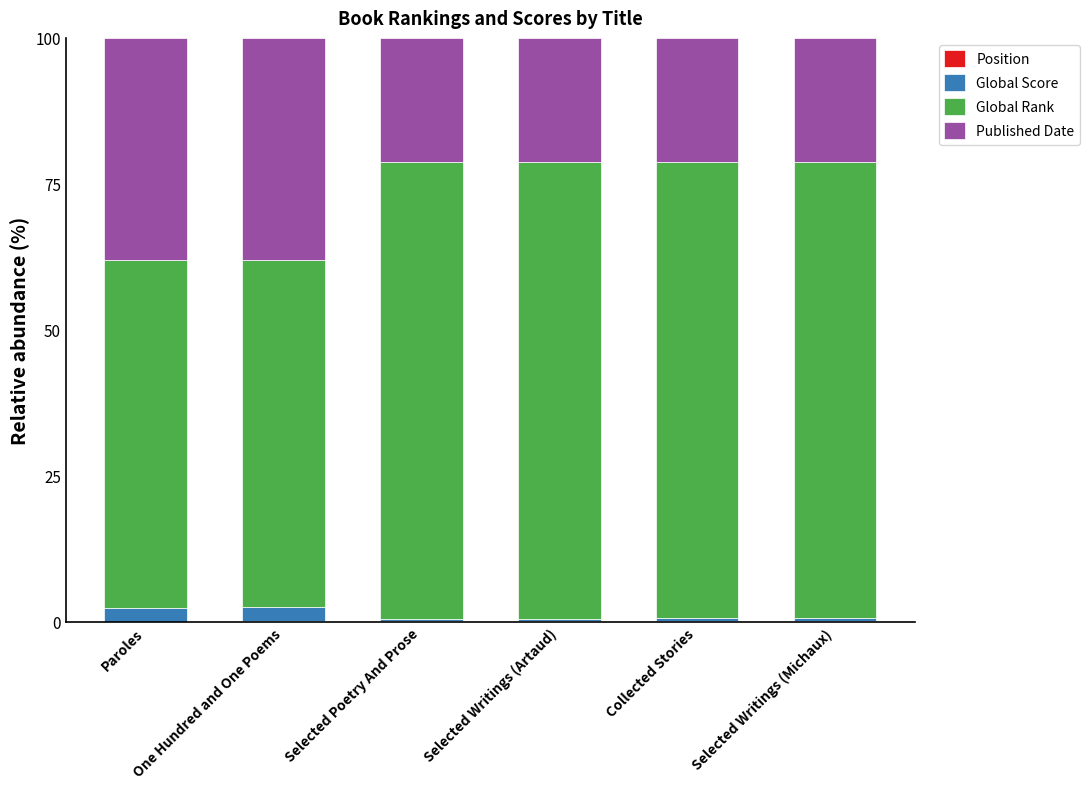

What is the label of the 2nd bar from the right?

Collected Stories